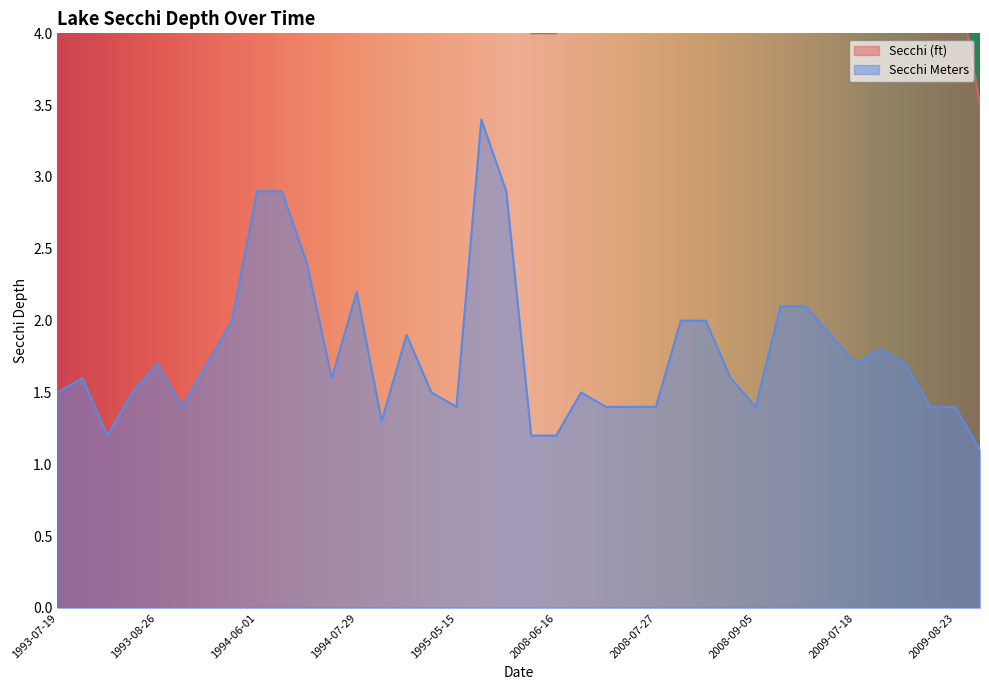

How many interior local valleys does the Secchi Meters series have?

7